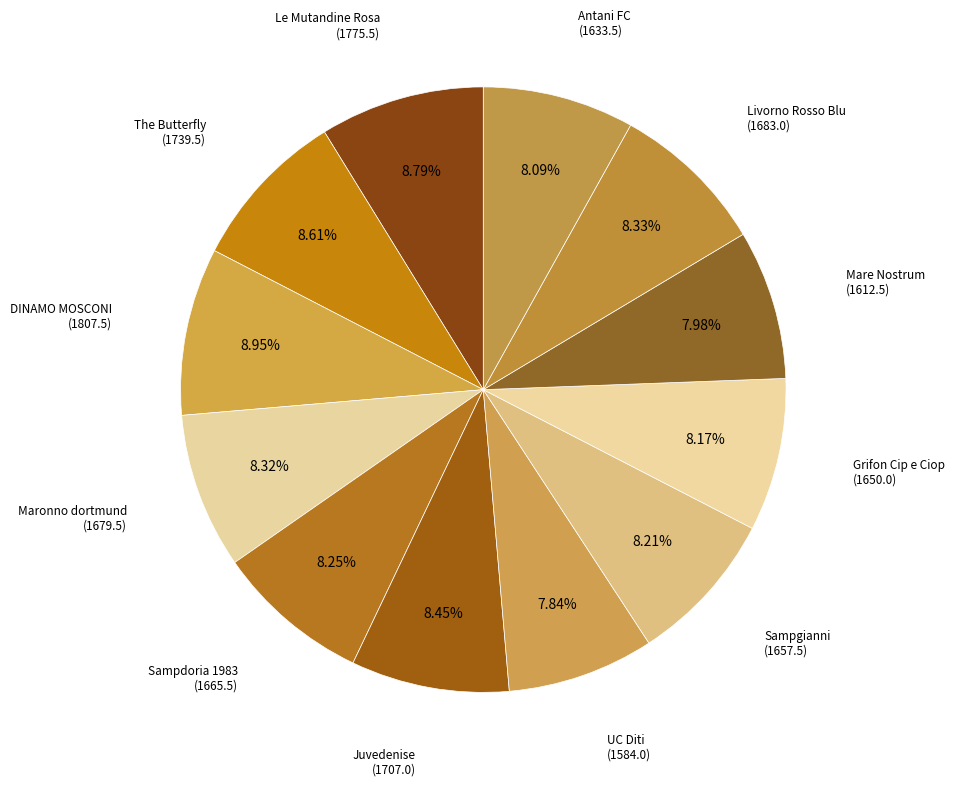

How many segments does this pie chart have?

12